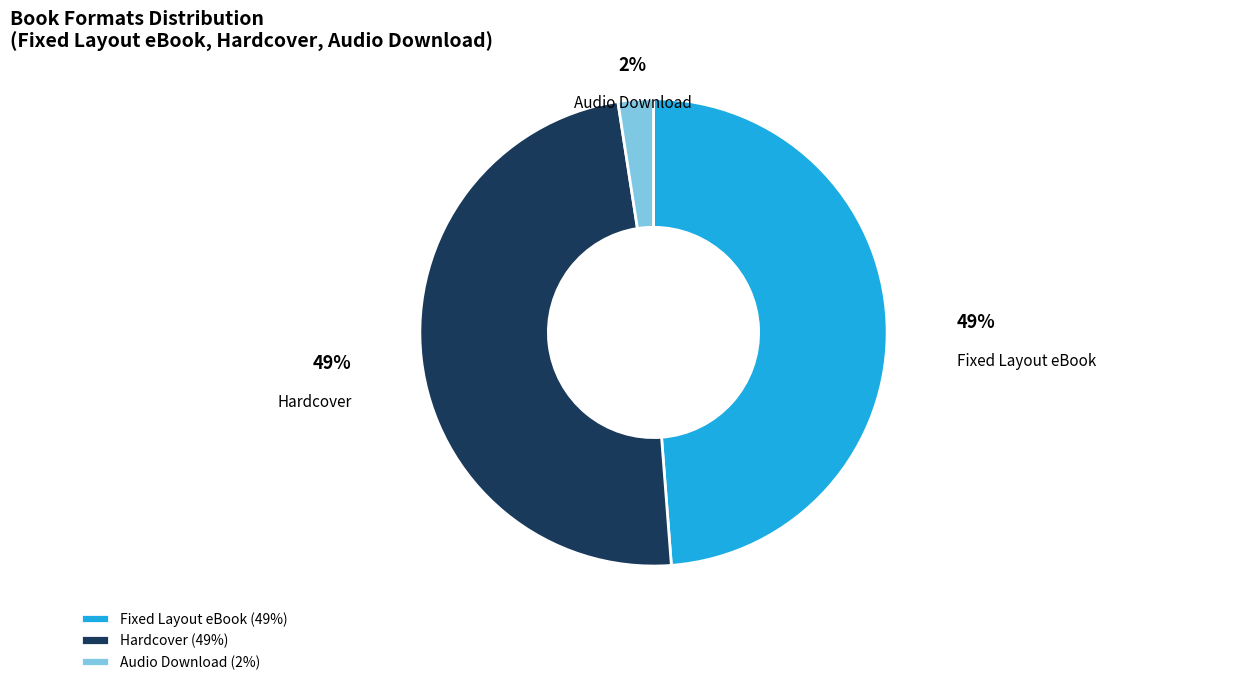

What is the smallest slice in the pie chart?

Audio Download